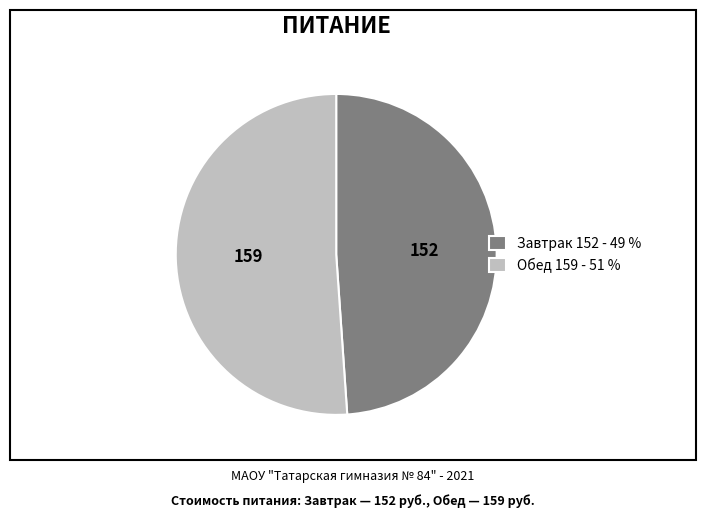

Approximately how many times larger is the value at Завтрак compared to Обед?

1.0